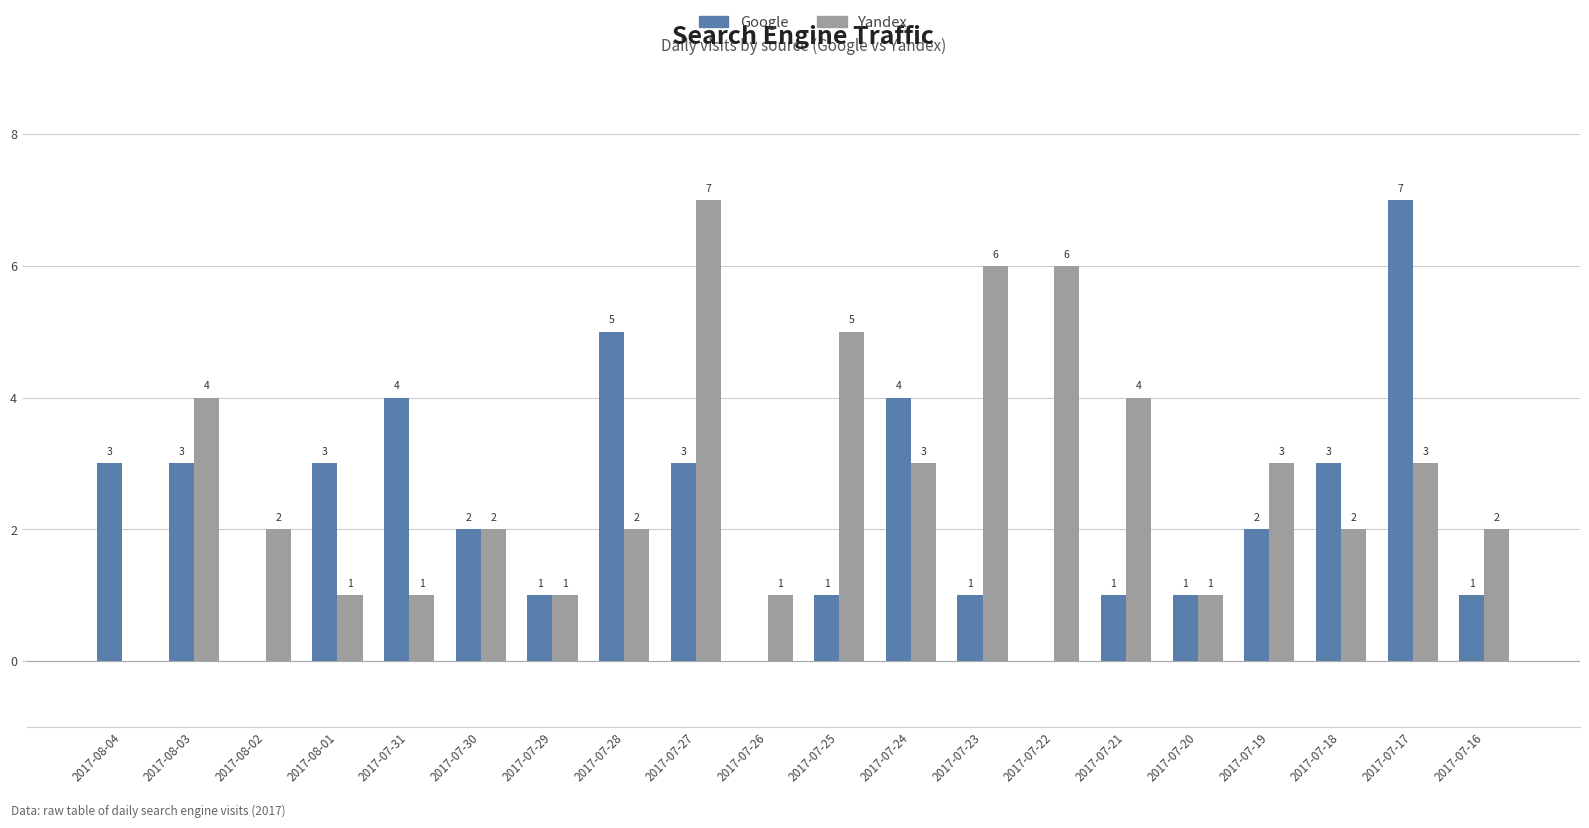

Between 2017-08-01 and 2017-07-22, which series saw the biggest shift?

Yandex